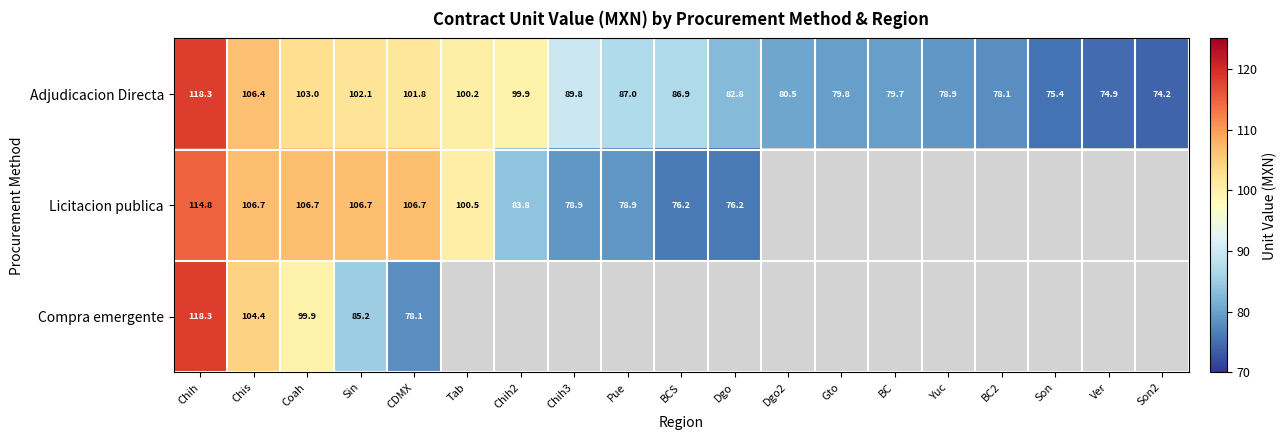

List the labels in order of Adjudicacion Directa value, largest first.

Chih, Chis, Coah, Sin, CDMX, Tab, Chih2, Chih3, Pue, BCS, Dgo, Dgo2, Gto, BC, Yuc, BC2, Son, Ver, Son2